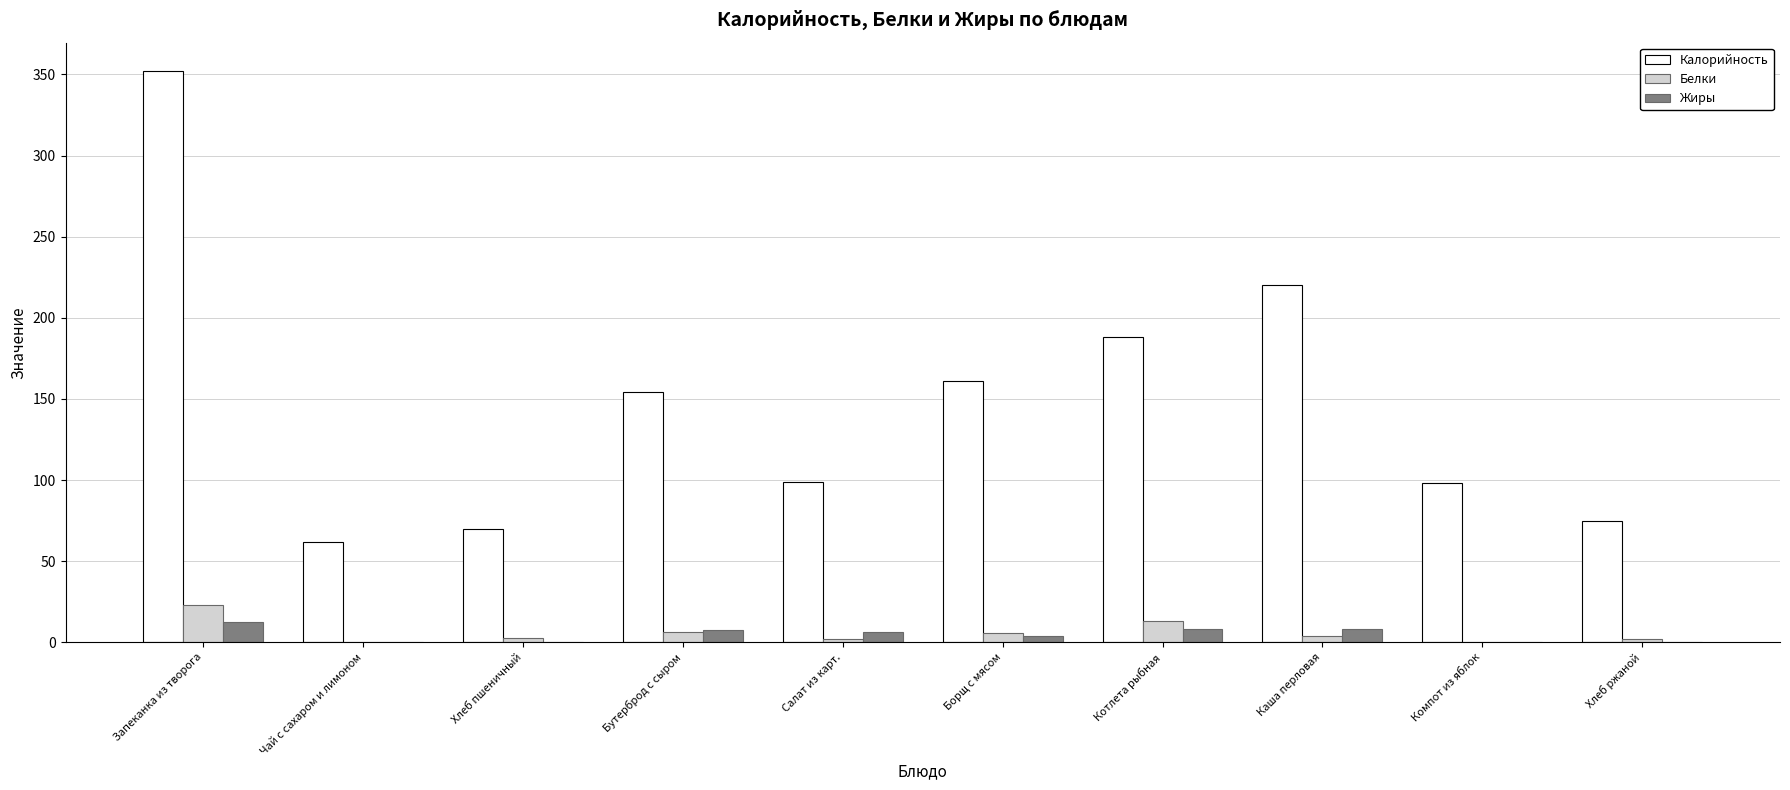

What is the sum of all Жиры values?

48.0